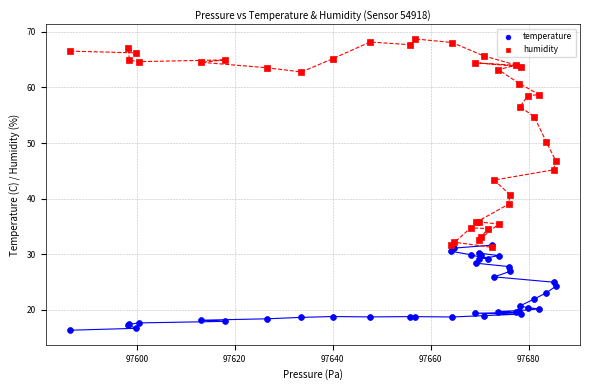

What are all the series names shown in the legend?

temperature, humidity